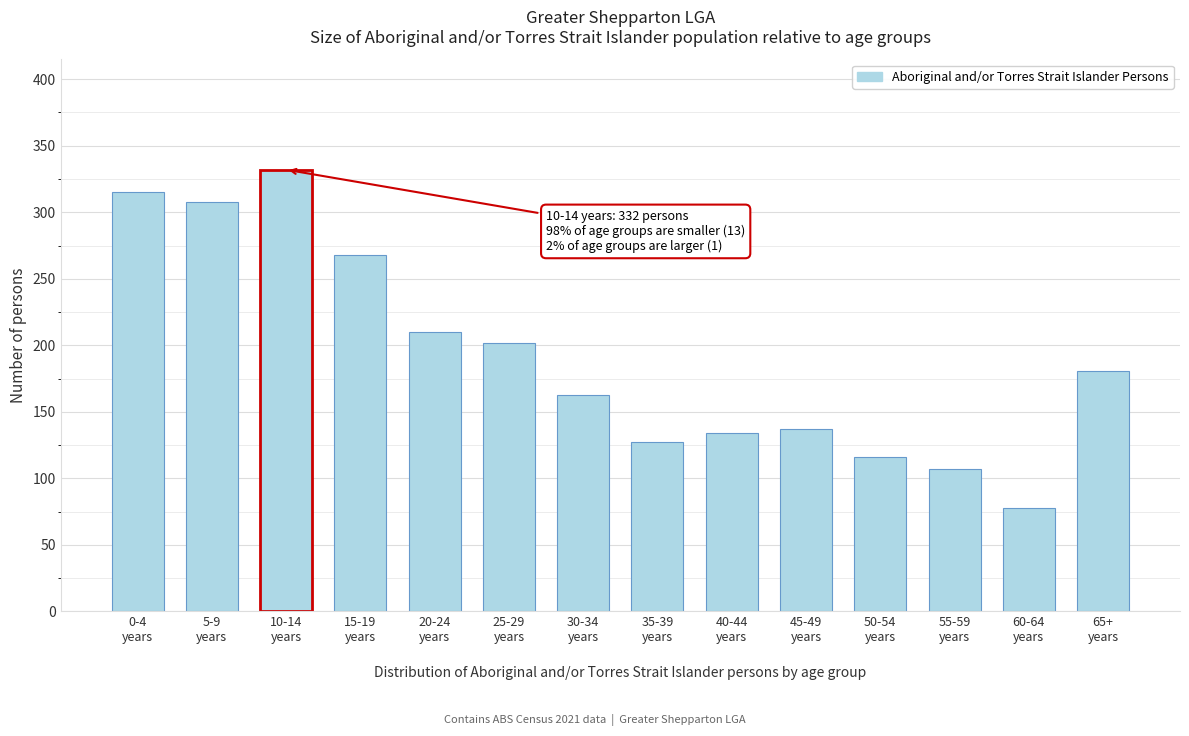

Reading left to right, transcribe all the data shown in this chart.

315	308	332	268	210	202	163	127	134	137	116	107	78	181